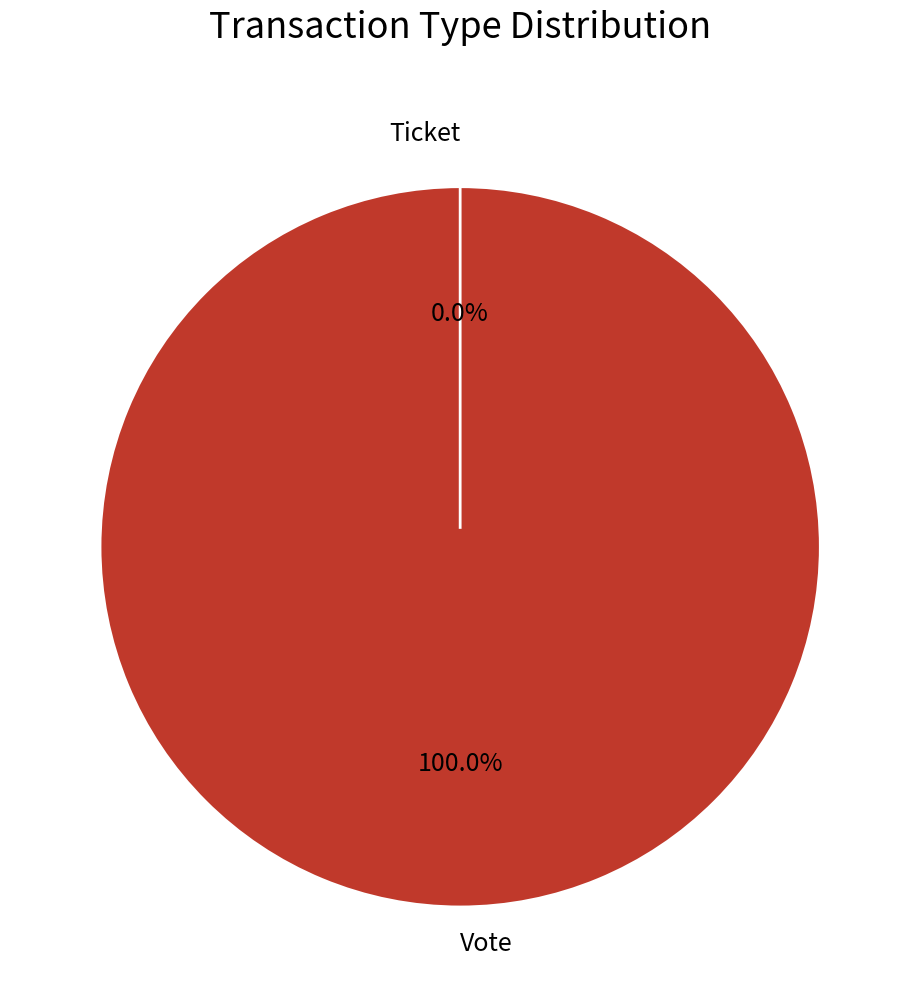

How many slices are in this pie chart?

2